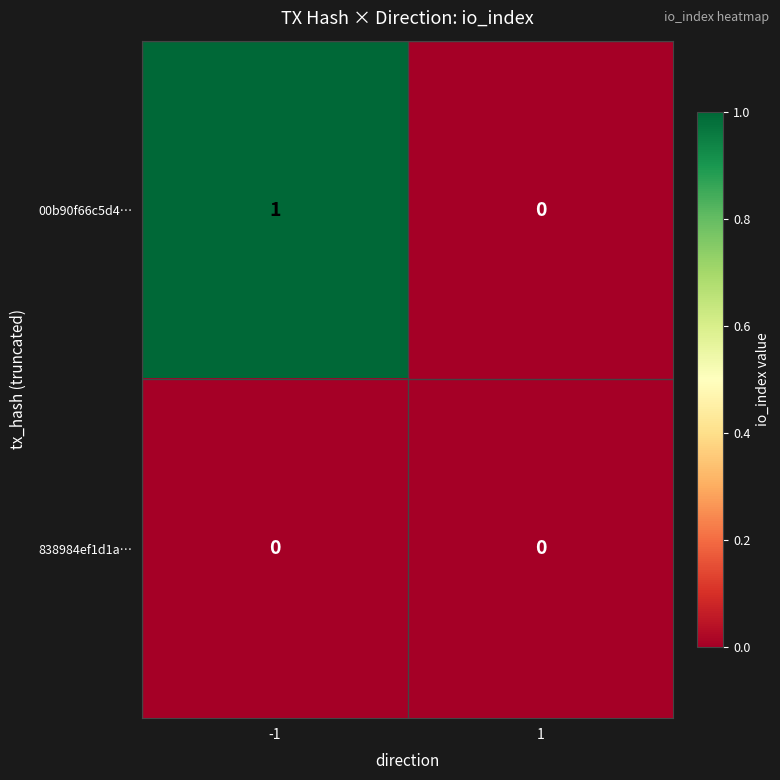

Rank the series at -1 from highest to lowest value.

00b90f66c5d4…, 838984ef1d1a…